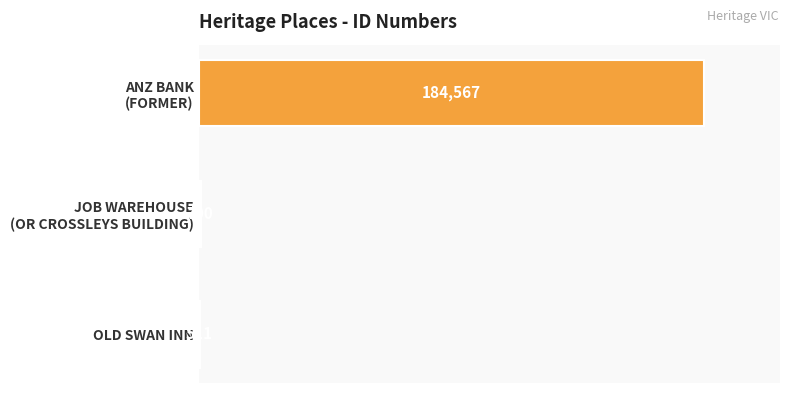

What is the maximum value shown in the chart?

184567